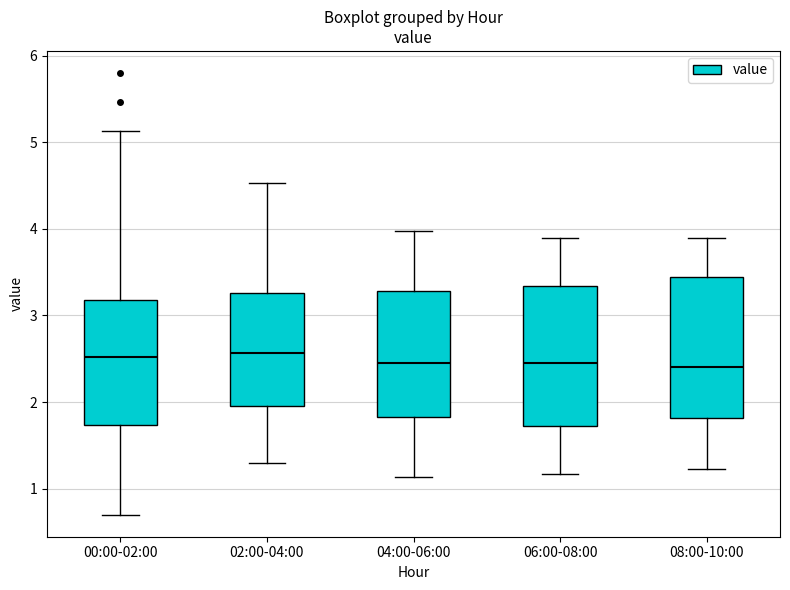

Reading left to right, transcribe this box plot: for each box, give where its median line is, the range the box spans, and where its two whiskers end, as read against the y-axis. The values are not printed on the chart, so give them approximately, as read against the axis.

00:00-02:00: median 2.5, box 1.7 to 3.2, whiskers 0.7 to 5.1
02:00-04:00: median 2.6, box 2.0 to 3.3, whiskers 1.3 to 4.5
04:00-06:00: median 2.5, box 1.8 to 3.3, whiskers 1.1 to 4.0
06:00-08:00: median 2.5, box 1.7 to 3.3, whiskers 1.2 to 3.9
08:00-10:00: median 2.4, box 1.8 to 3.4, whiskers 1.2 to 3.9